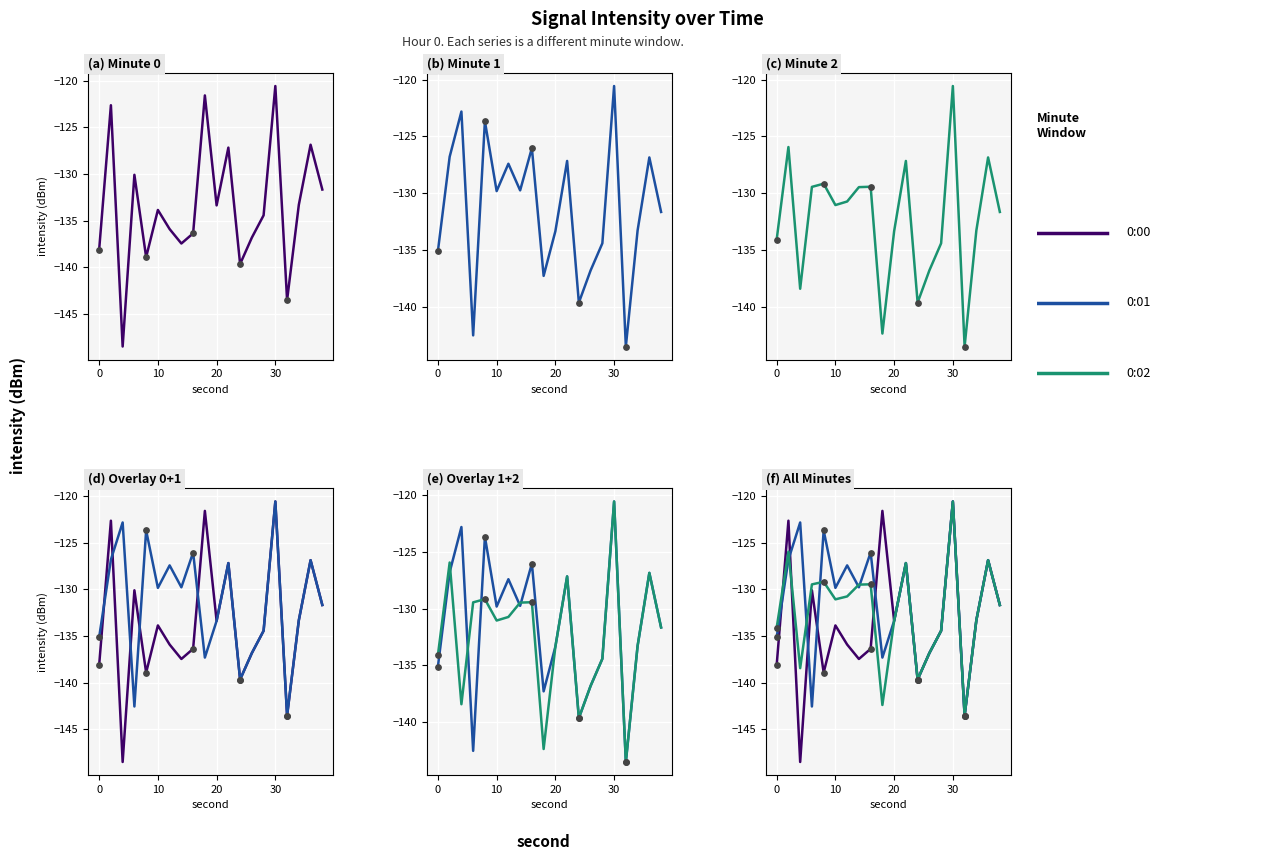

At which category is the sum across all series the highest?

30